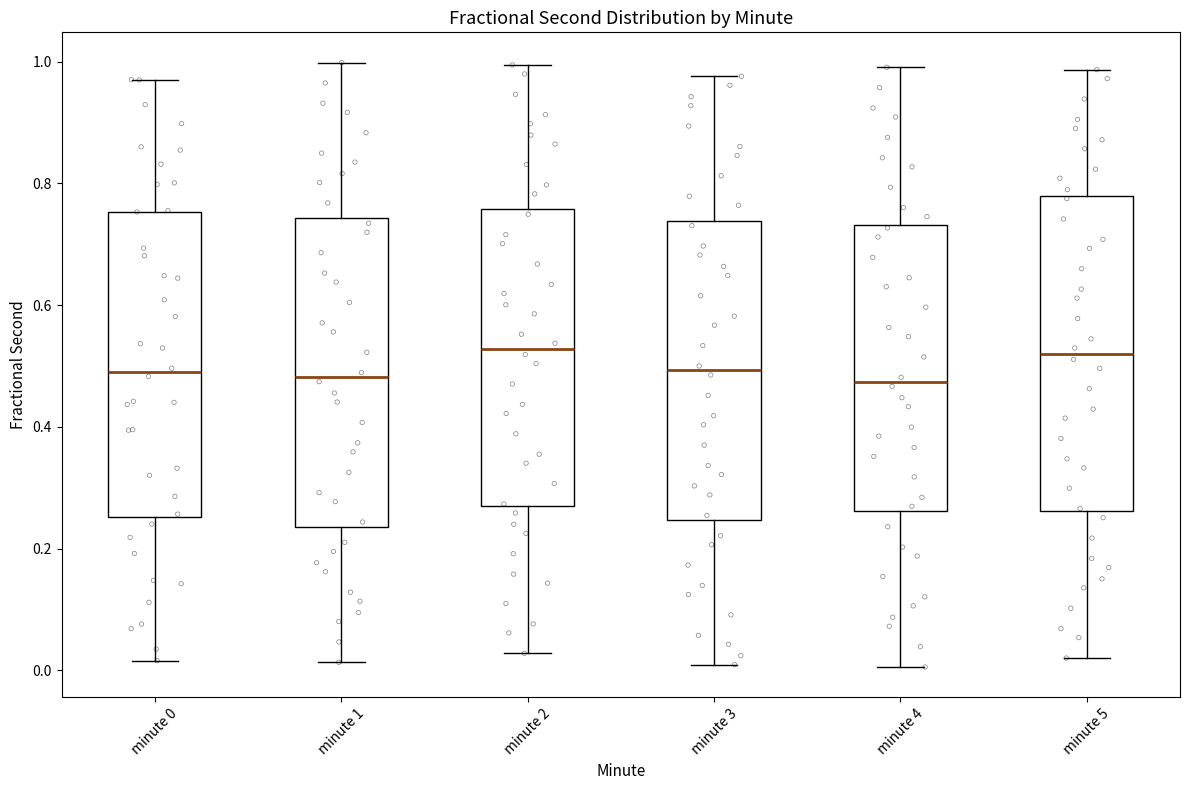

Reading left to right, read every box against the y-axis: the position of its median line, the range the box covers, and the ends of its whiskers. The values are not printed on the chart, so give them approximately, as read against the axis.

minute 0: median 0.48, box 0.26 to 0.76, whiskers 0.02 to 0.98
minute 1: median 0.48, box 0.24 to 0.74, whiskers 0.02 to 1.00
minute 2: median 0.52, box 0.26 to 0.76, whiskers 0.02 to 1.00
minute 3: median 0.50, box 0.24 to 0.74, whiskers 0.00 to 0.98
minute 4: median 0.48, box 0.26 to 0.74, whiskers 0.00 to 1.00
minute 5: median 0.52, box 0.26 to 0.78, whiskers 0.02 to 0.98